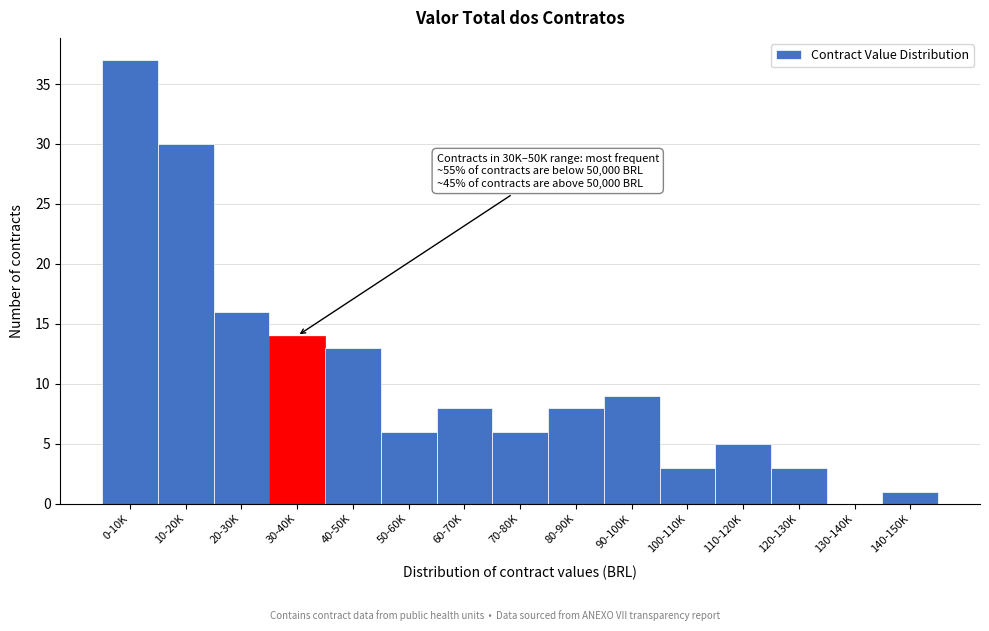

Reading left to right, transcribe all the data shown in this chart.

0-10K=37	10-20K=30	20-30K=16	30-40K=14	40-50K=13	50-60K=6	60-70K=8	70-80K=6	80-90K=8	90-100K=9	100-110K=3	110-120K=5	120-130K=3	130-140K=0	140-150K=1